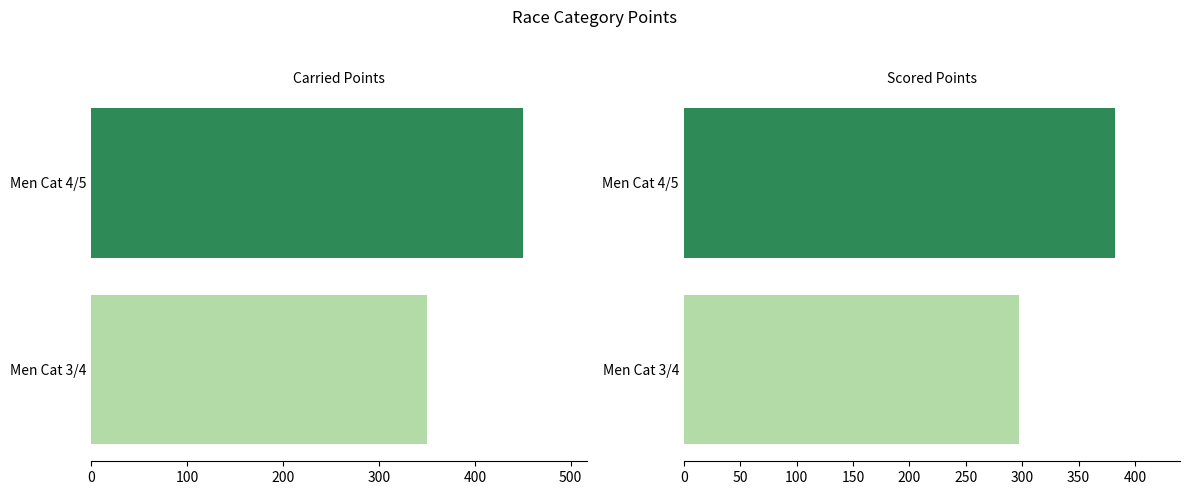

Count the number of data series in this chart.

2